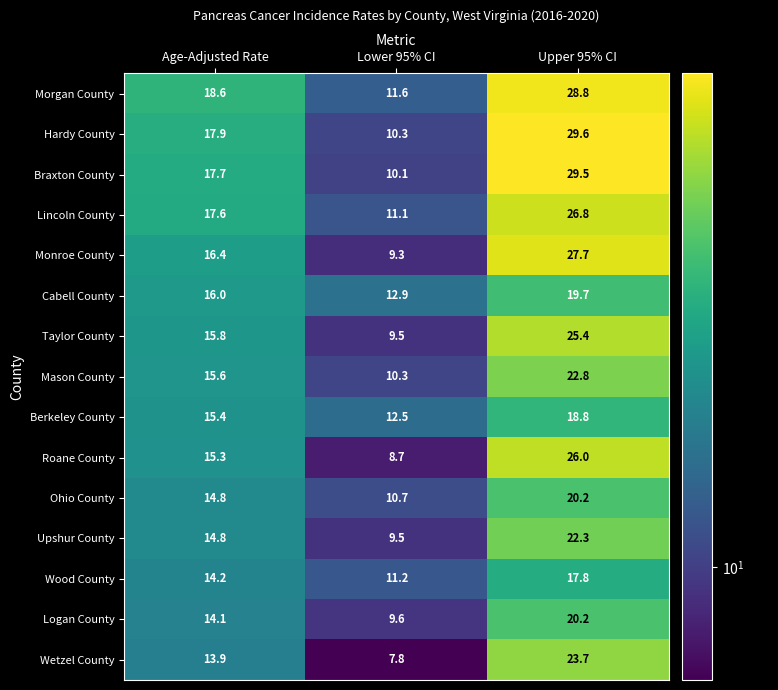

Count the number of data series in this chart.

15